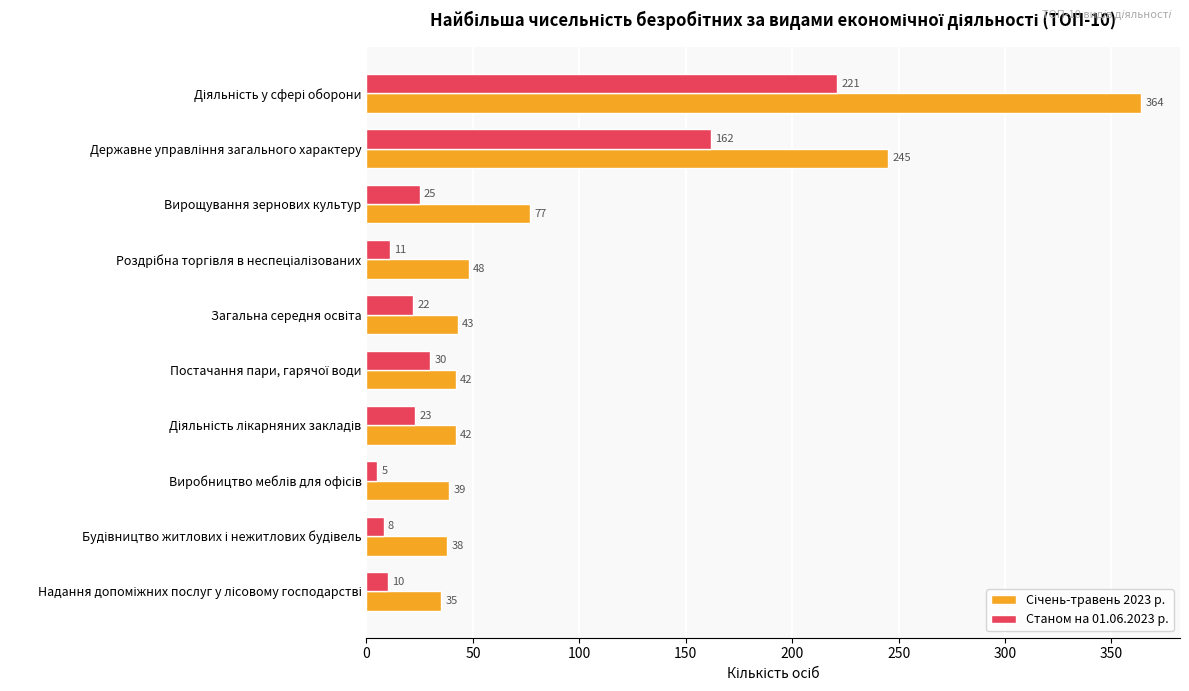

What is the difference between the maximum and minimum values in the Станом на 01.06.2023 р. series?

216